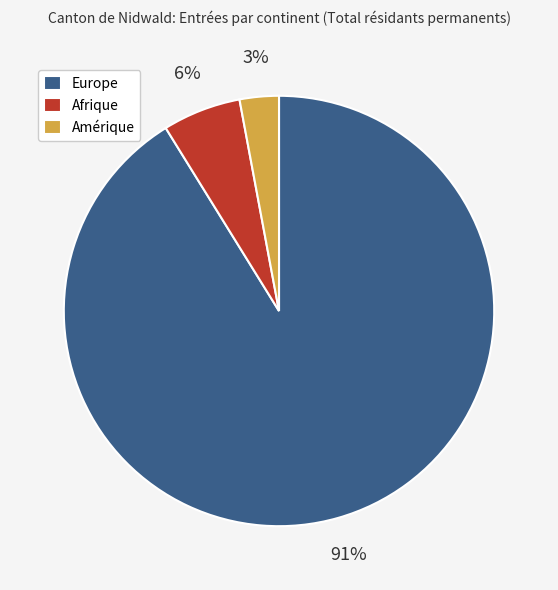

What is the ratio of the value at Amérique to the value at Afrique?

0.5